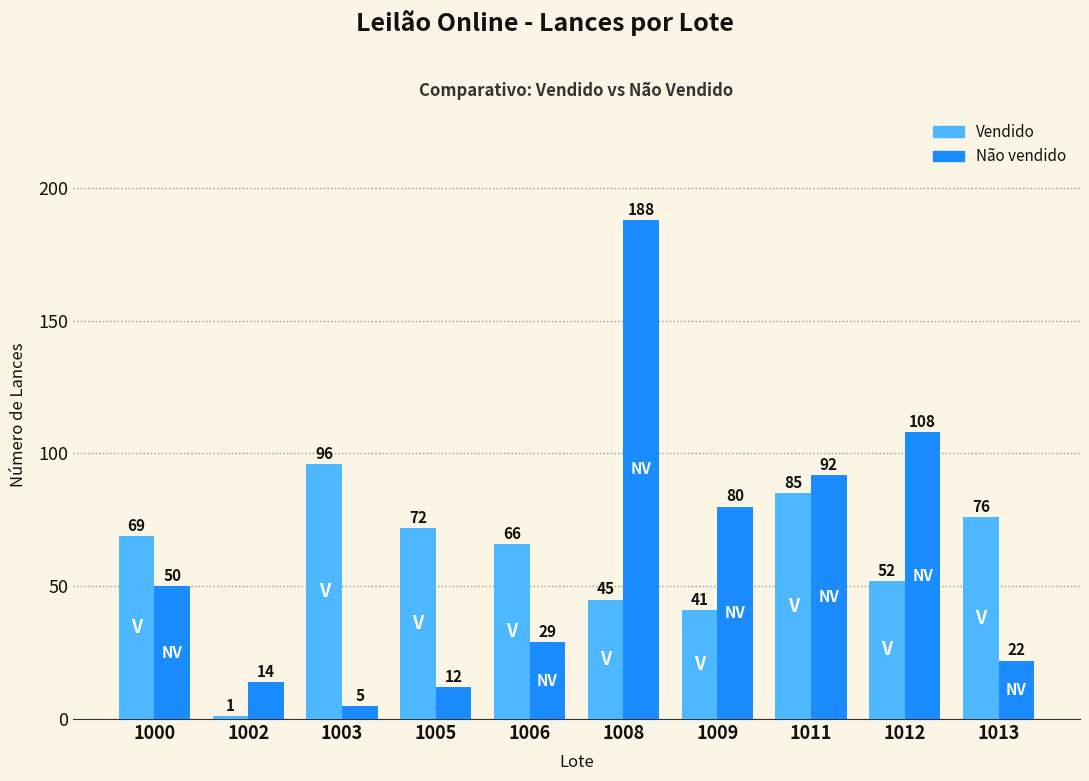

What is the spread (max minus min) of values at 1013?

54